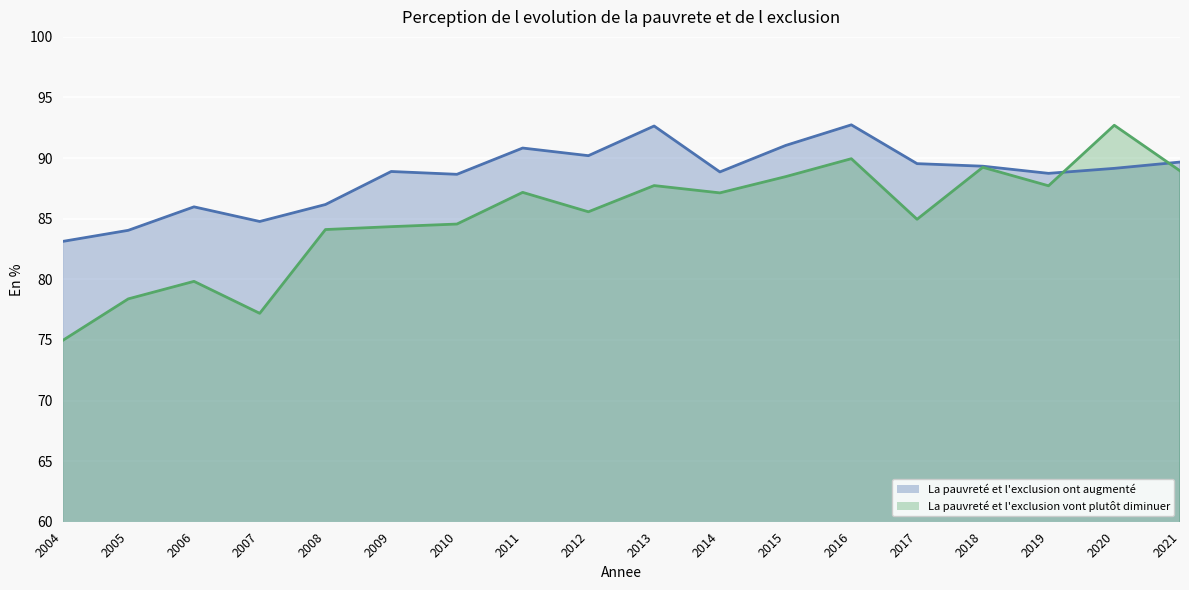

How many data points in La pauvrete et l exclusion vont plutot are above 87?

9